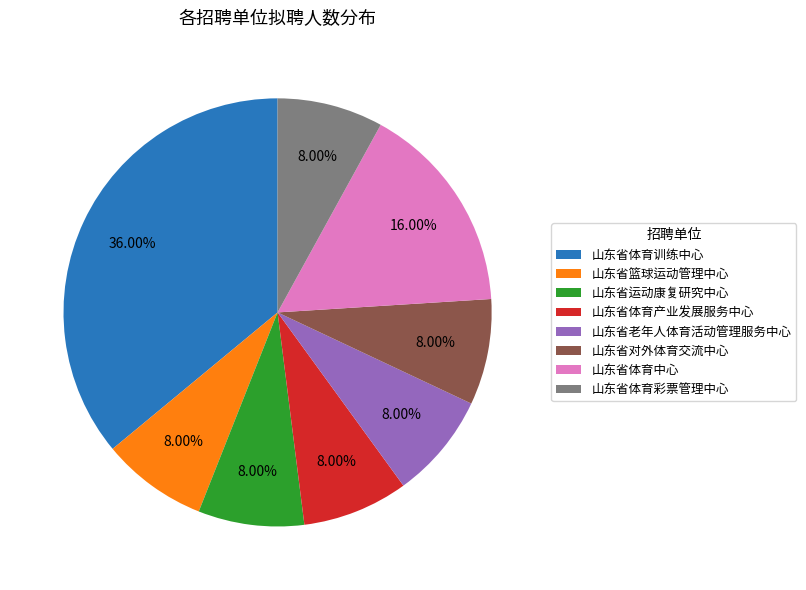

Which has a higher value, 山东省老年人体育活动管理服务中心 or 山东省体育训练中心?

山东省体育训练中心